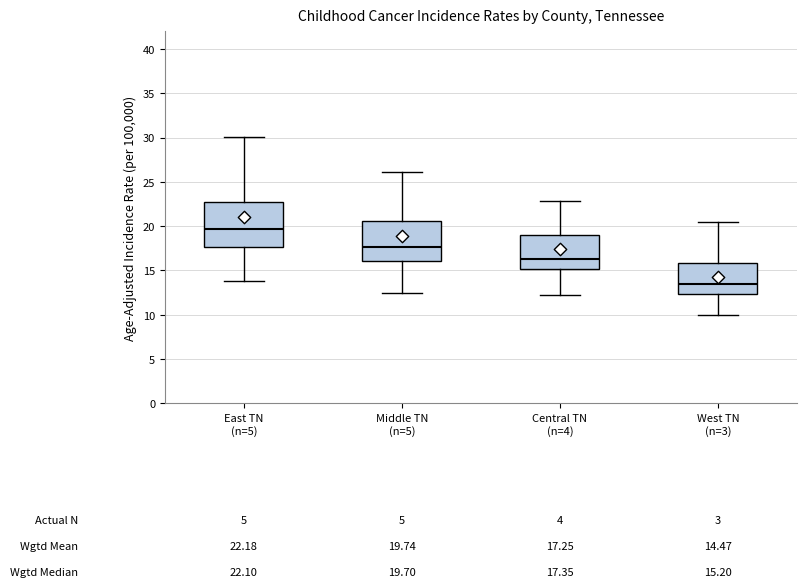

Which box is the tallest, from its lower edge to its upper edge?

East TN (n=5)